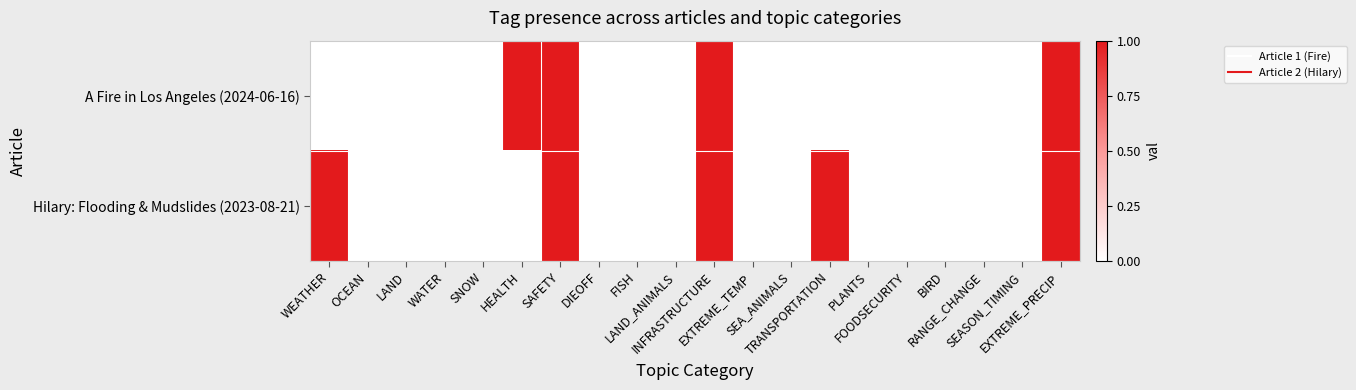

Which series has the largest total across all categories?

Hilary: Flooding & Mudslides (2023-08-21)